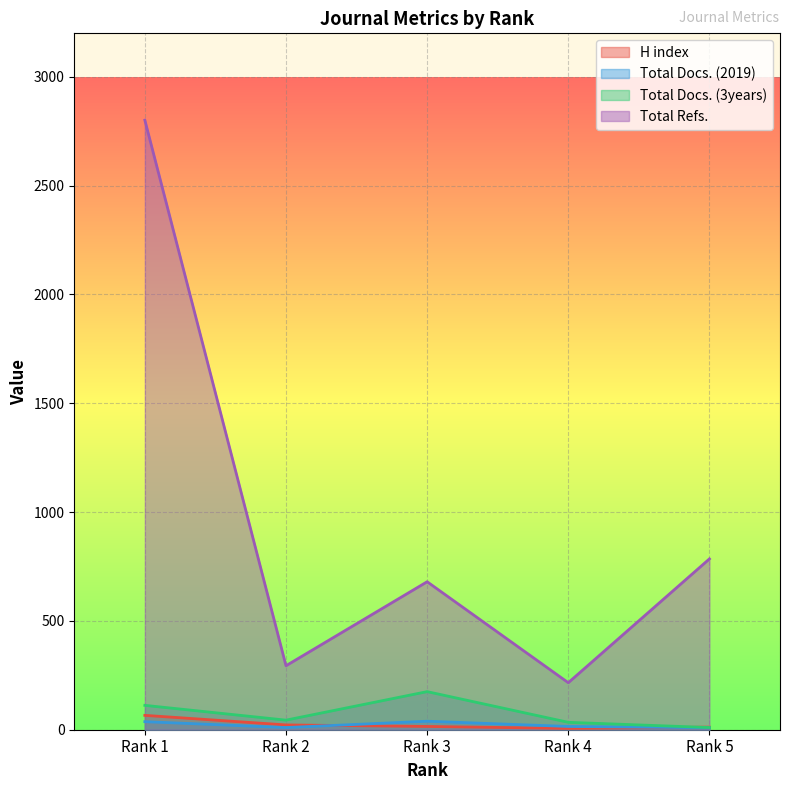

True or false: H index and Total Refs. intersect in this chart.

False